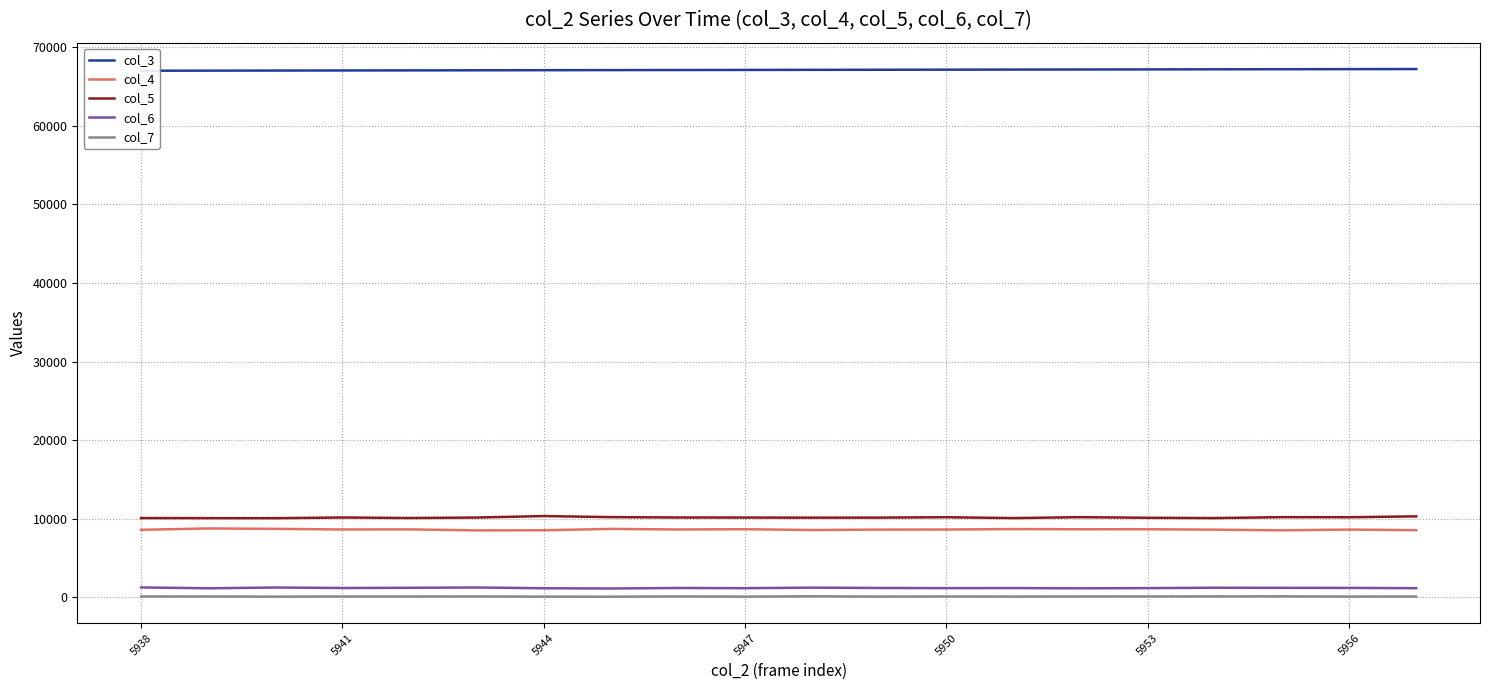

How many lines are shown in the chart?

5